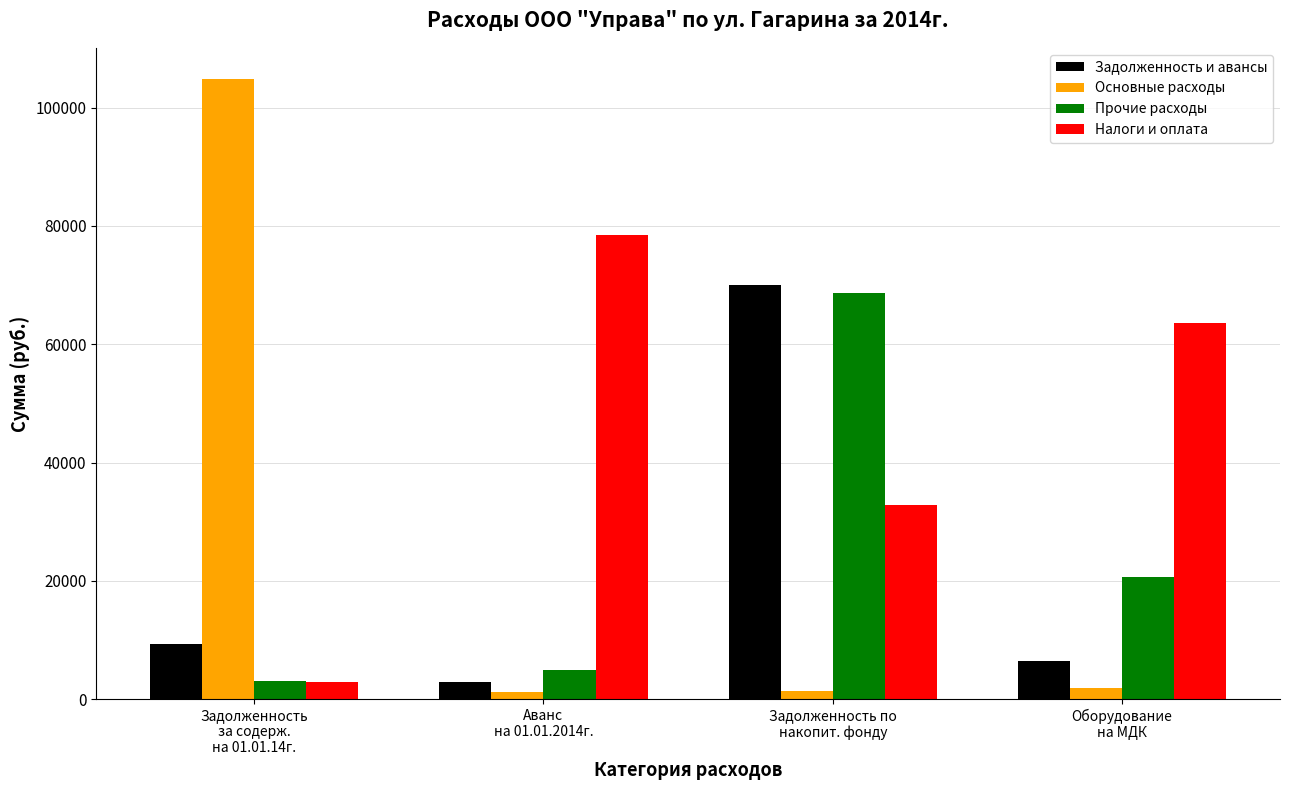

Rank the series by their maximum value, from lowest to highest.

Прочие расходы, Задолженность и авансы, Налоги и оплата, Основные расходы